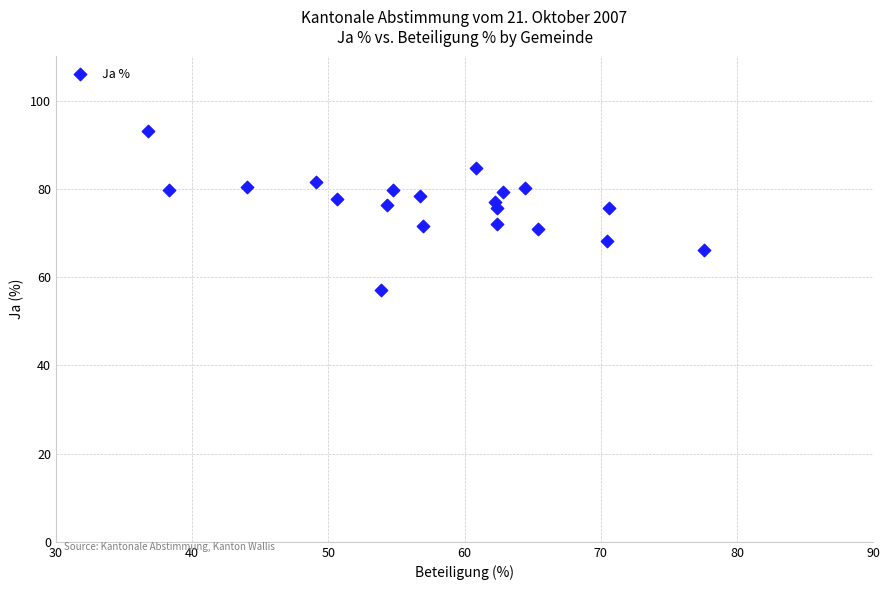

What is the range of X values (max minus min)?

40.8